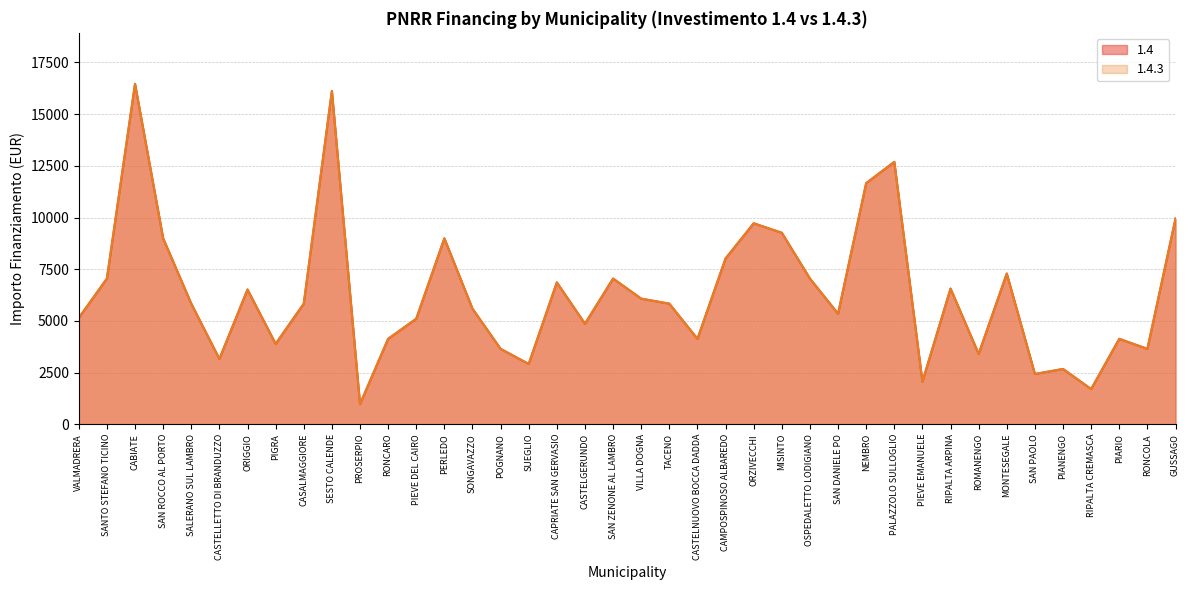

What value does the 1.4 series have at CASTELLETTO DI BRANDUZZO, to the nearest 100?

3200